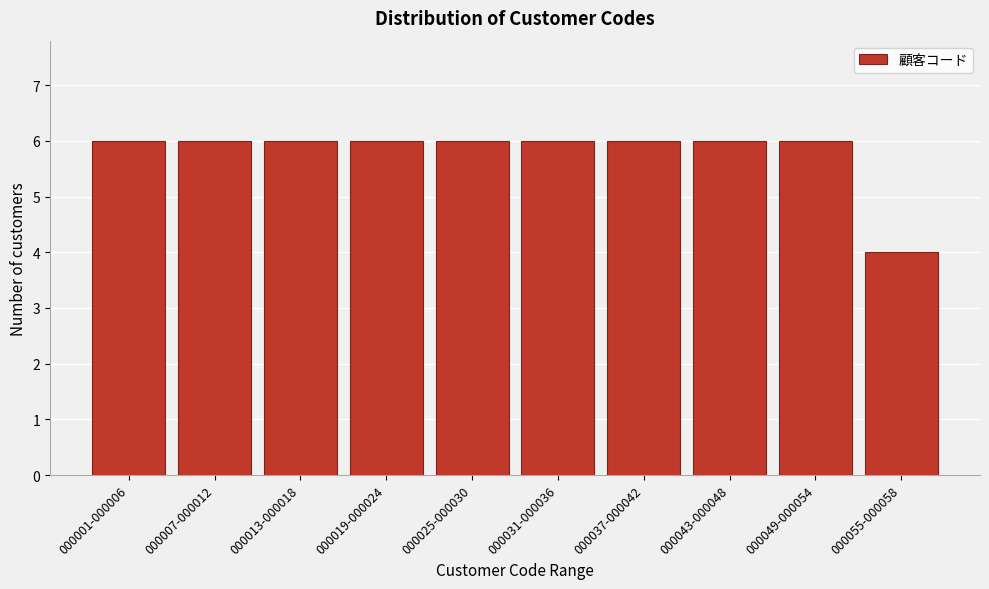

Reading left to right, transcribe all the data shown in this chart.

6	6	6	6	6	6	6	6	6	4